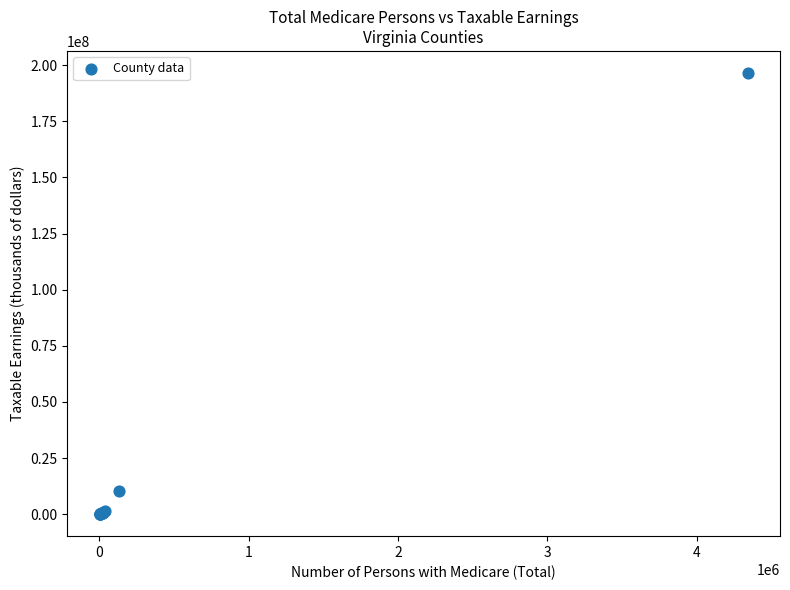

What Y value in the scatter plot is closest to 98266406?

10544977